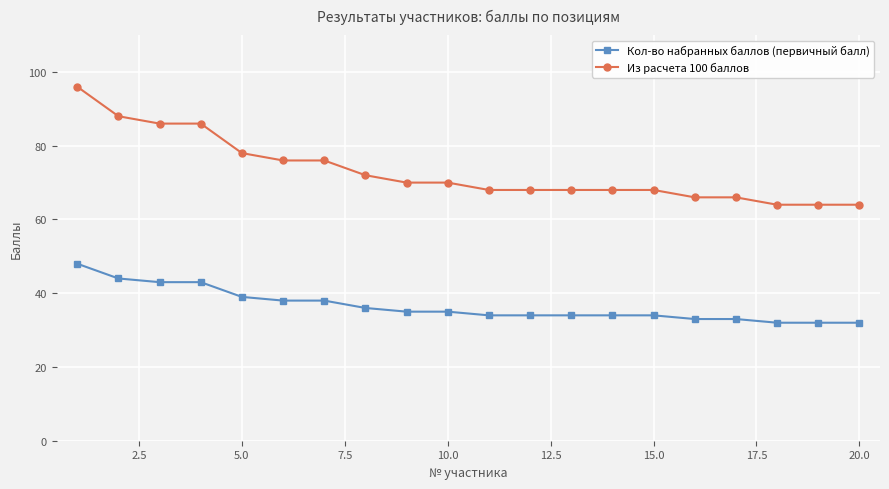

Which series has the largest total across all categories?

Из расчета 100 баллов